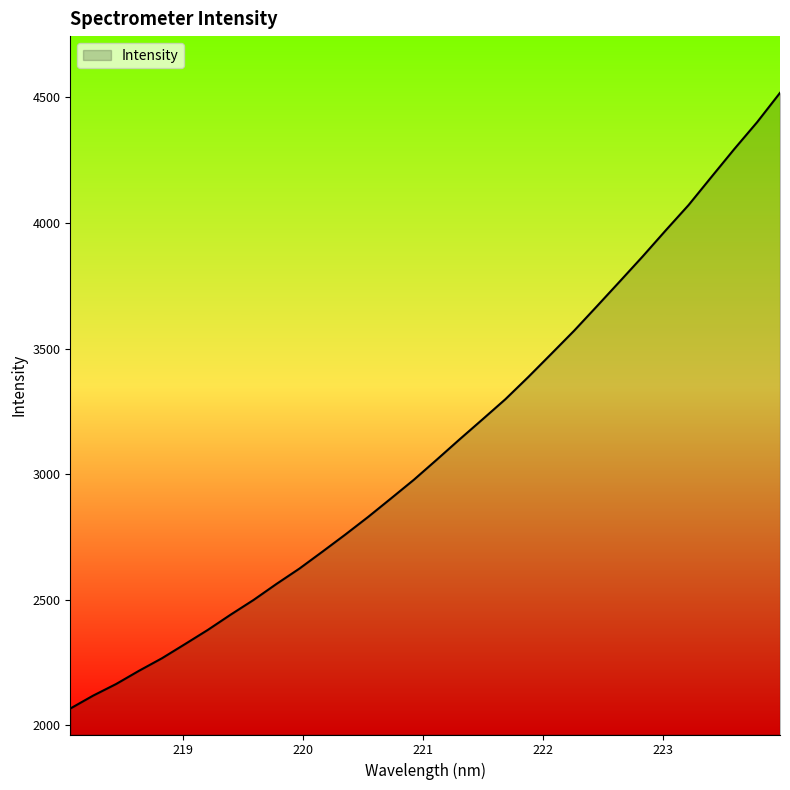

What is the greatest value displayed?

4518.2